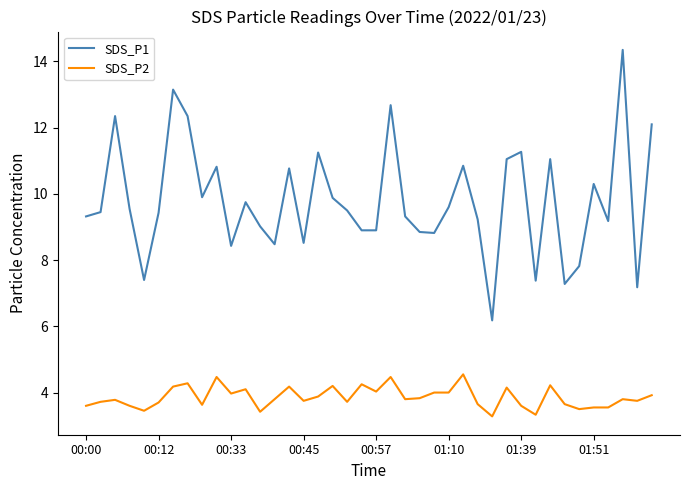

Which series has the largest total across all categories?

SDS_P1